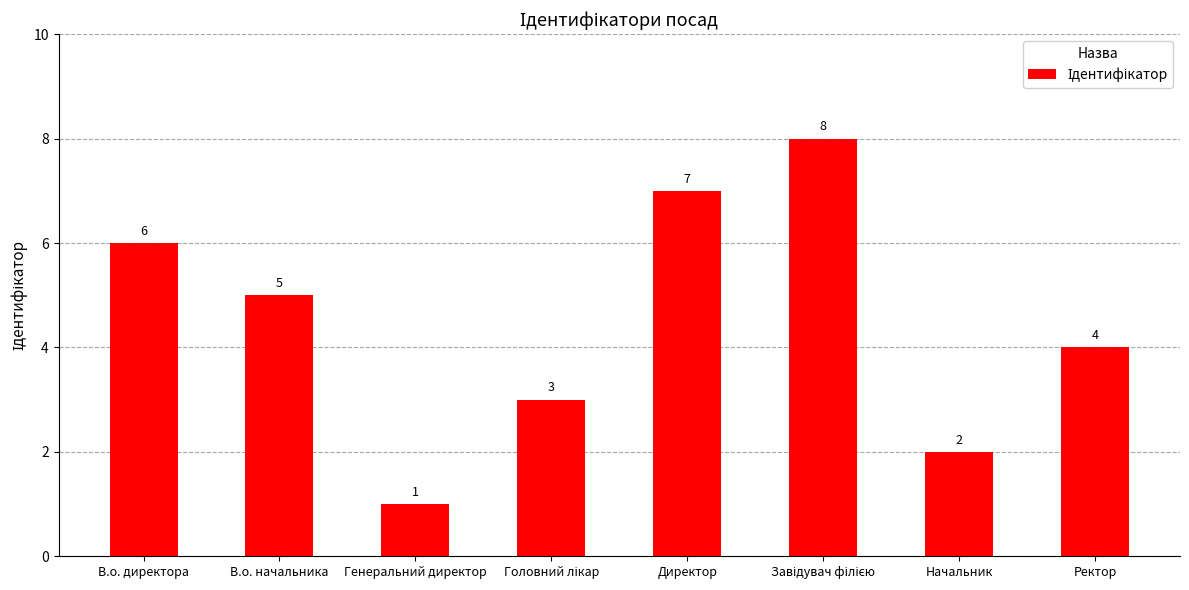

What is the ratio of the value at Начальник to the value at Ректор?

0.5